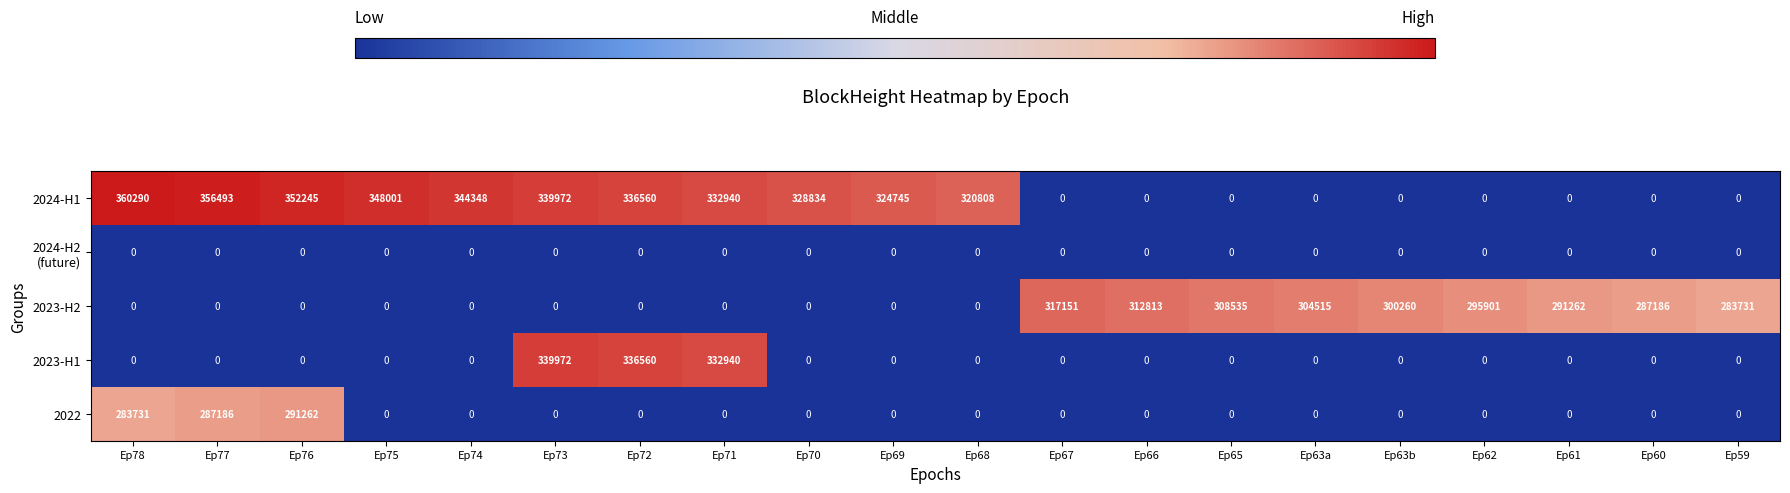

True or false: 2022 has a value of 0 at Ep63a.

True